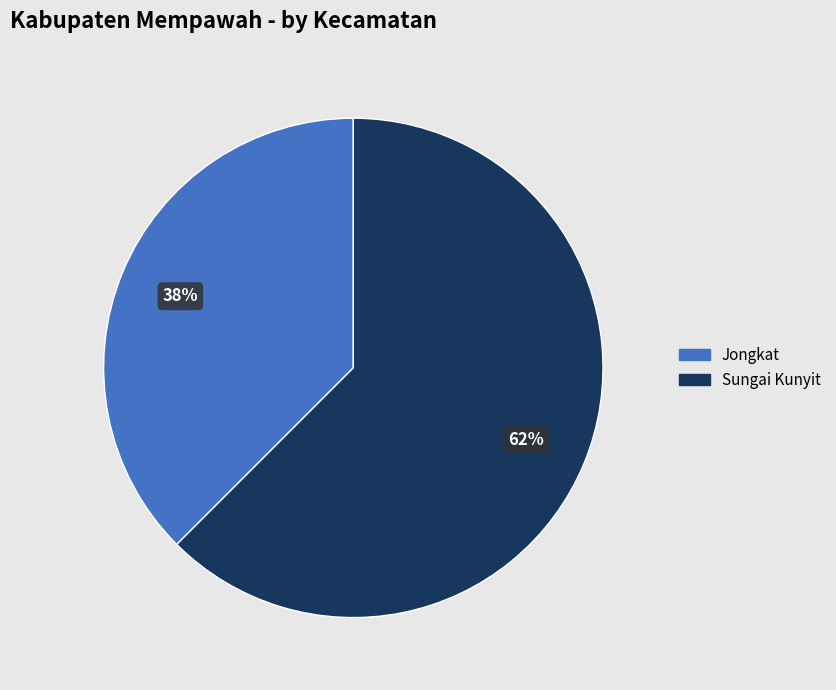

Is there a majority slice in this chart?

Yes